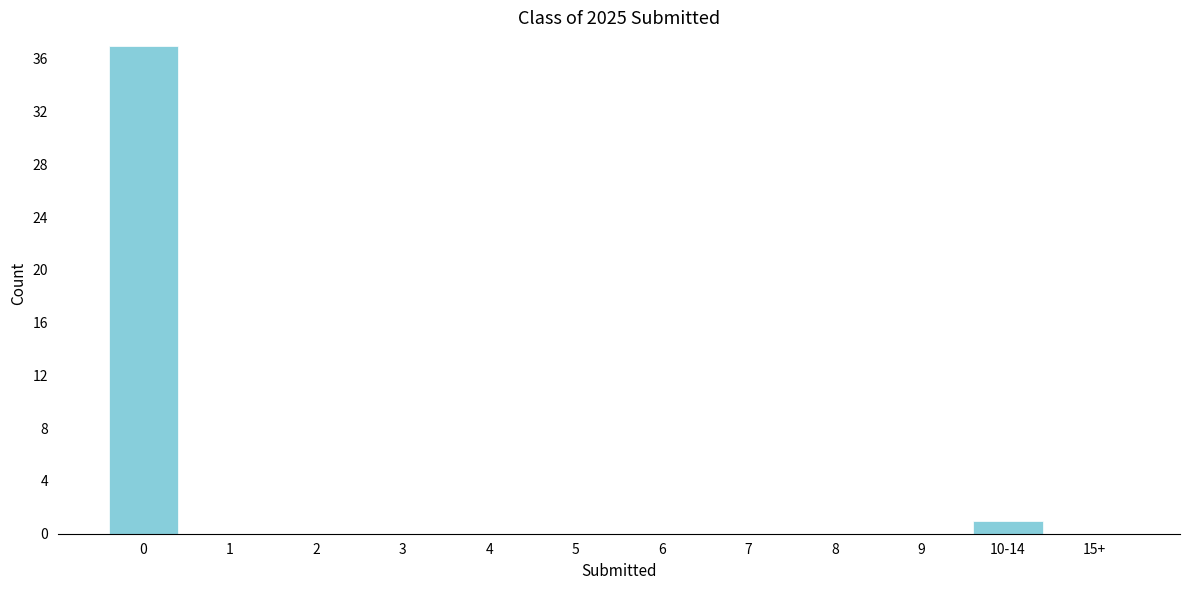

Reading left to right, extract all data points from this chart.

0=37	1=0	2=0	3=0	4=0	5=0	6=0	7=0	8=0	9=0	10-14=1	15+=0